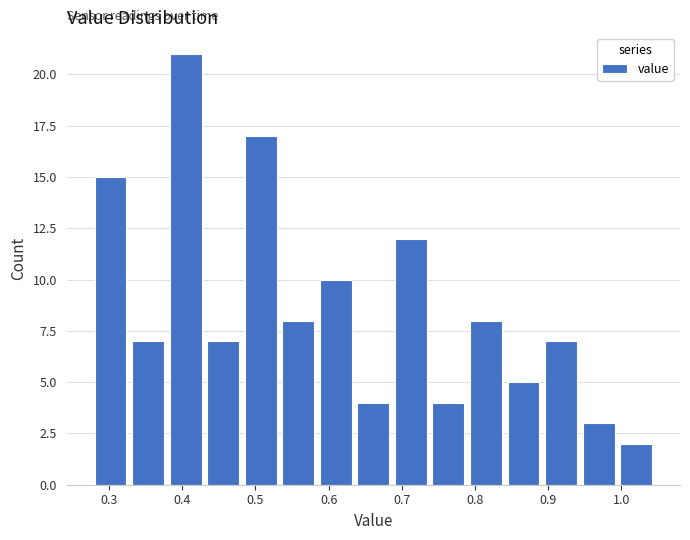

What is the height of the bar covering 0.64 to 0.69 on the x-axis? Neither the bar edges nor the heights are printed on the chart, so give them approximately, as read against the axes.

4